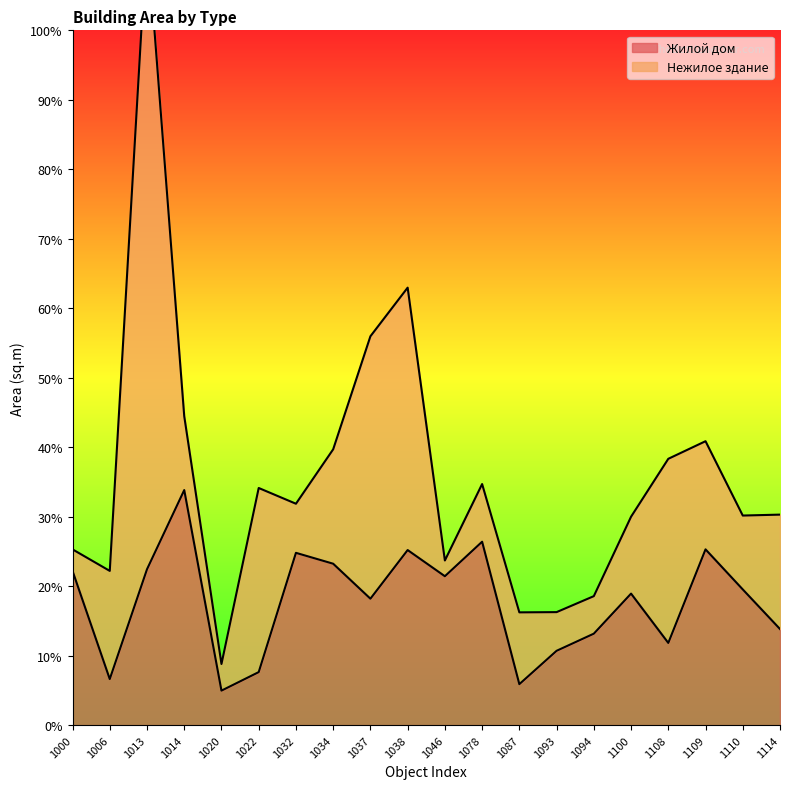

Does the chart display data point markers on the line(s)?

No